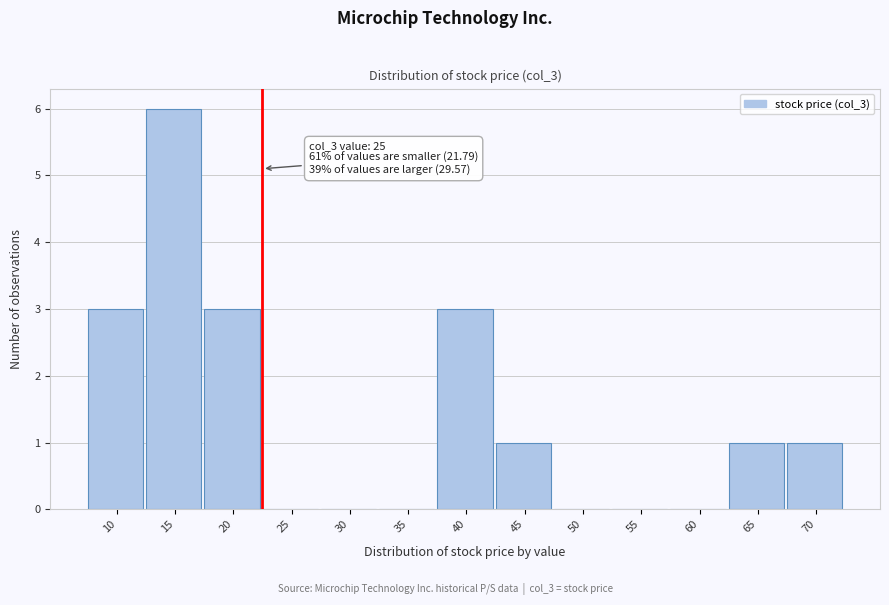

Reading right to left, list all the values displayed in this chart.

70=1	65=1	60=0	55=0	50=0	45=1	40=3	35=0	30=0	25=0	20=3	15=6	10=3